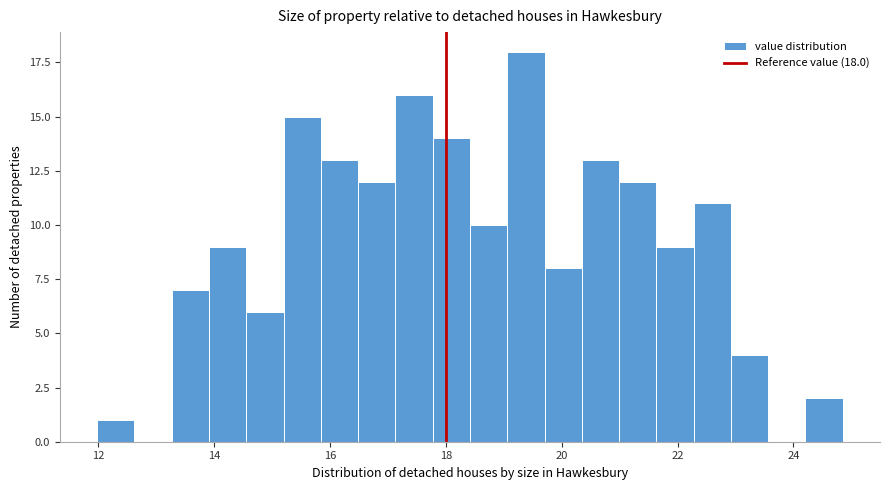

Read against the x-axis, roughly where is the centre of the tallest bar?

19.4